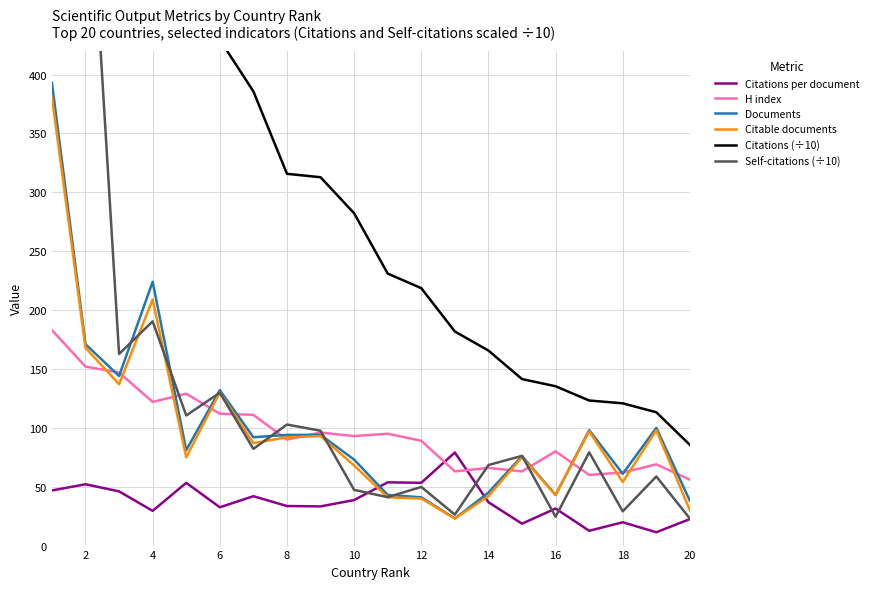

Is the value of Citable documents at 6 greater than the value of H index at 2?

No